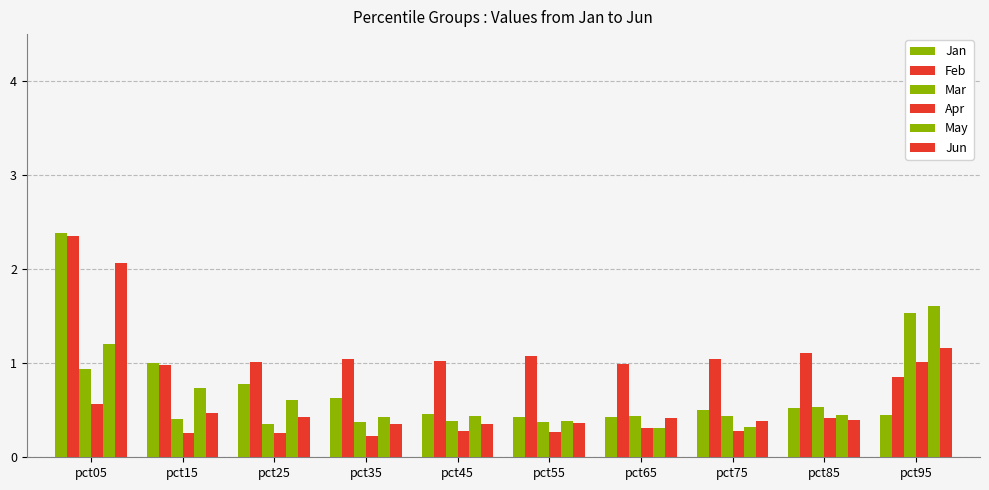

How many groups of bars are there?

10